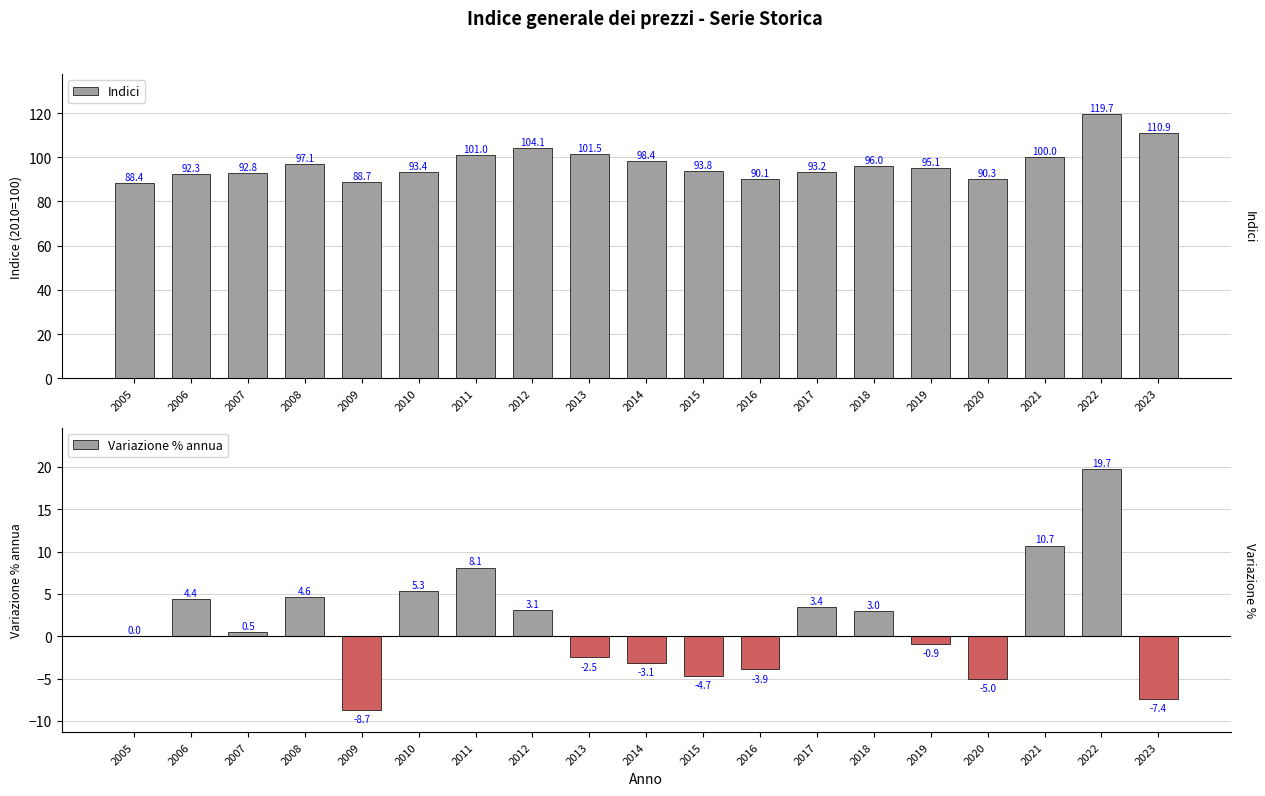

Is it true that Indici equals 92.8 at 2007?

True